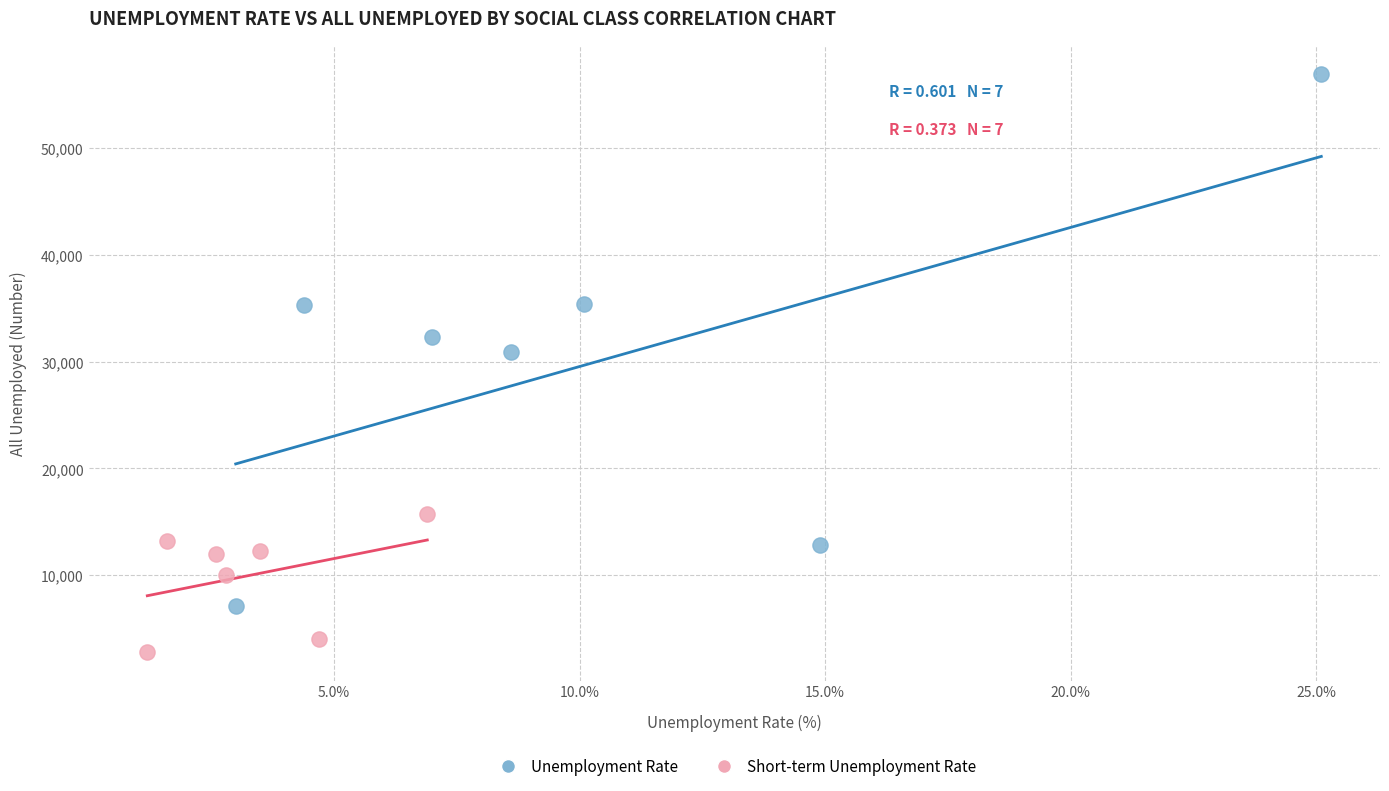

Which series contains the highest Y value?

Unemployment Rate